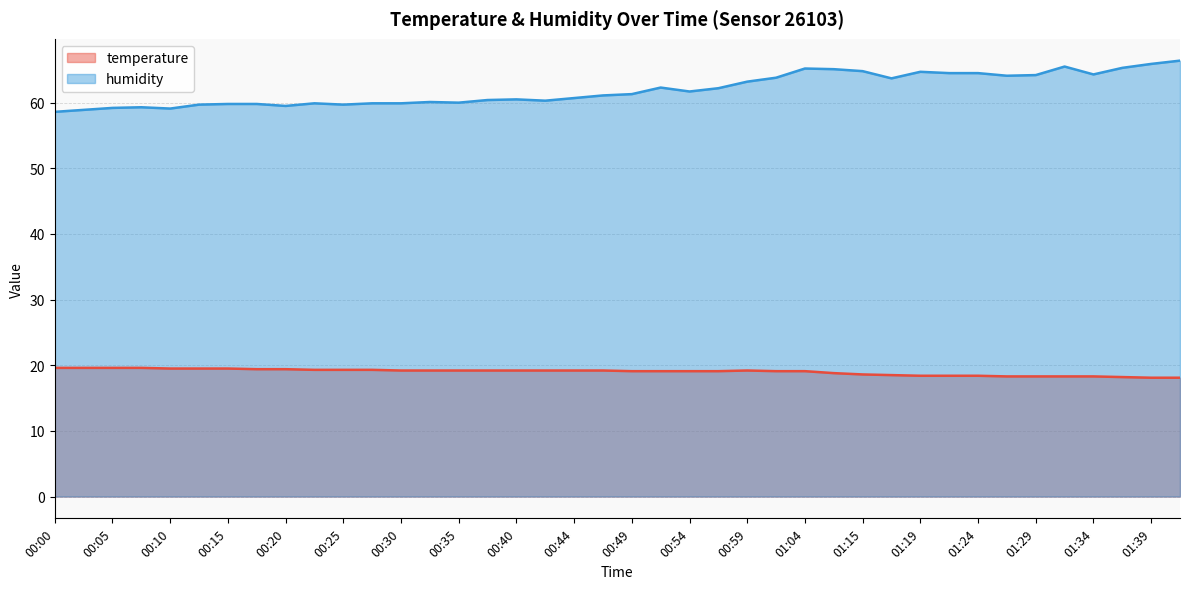

What are all the series names shown in the legend?

temperature, humidity